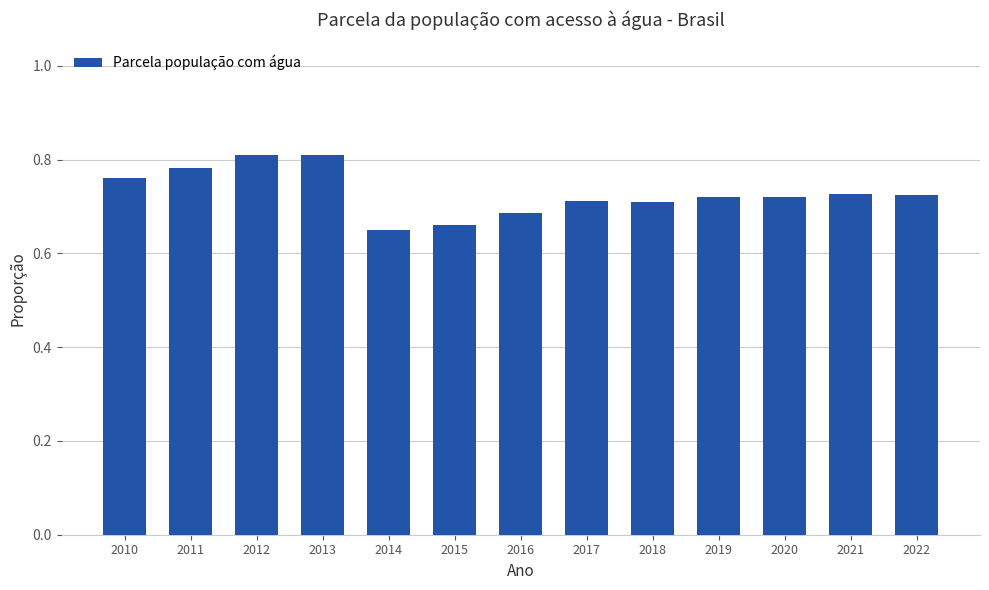

What is the change in value from 2014 to 2022?

+0.1